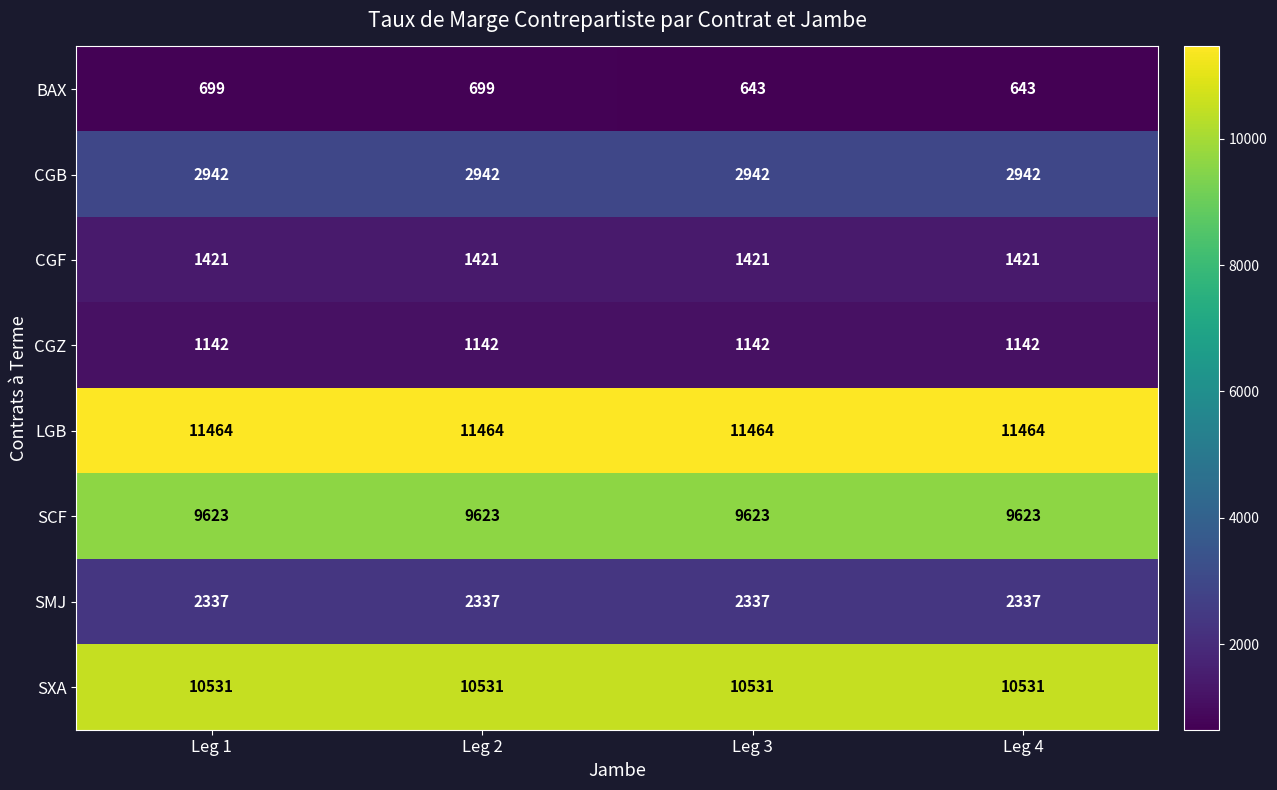

Read the SCF value at Leg 2.

9623